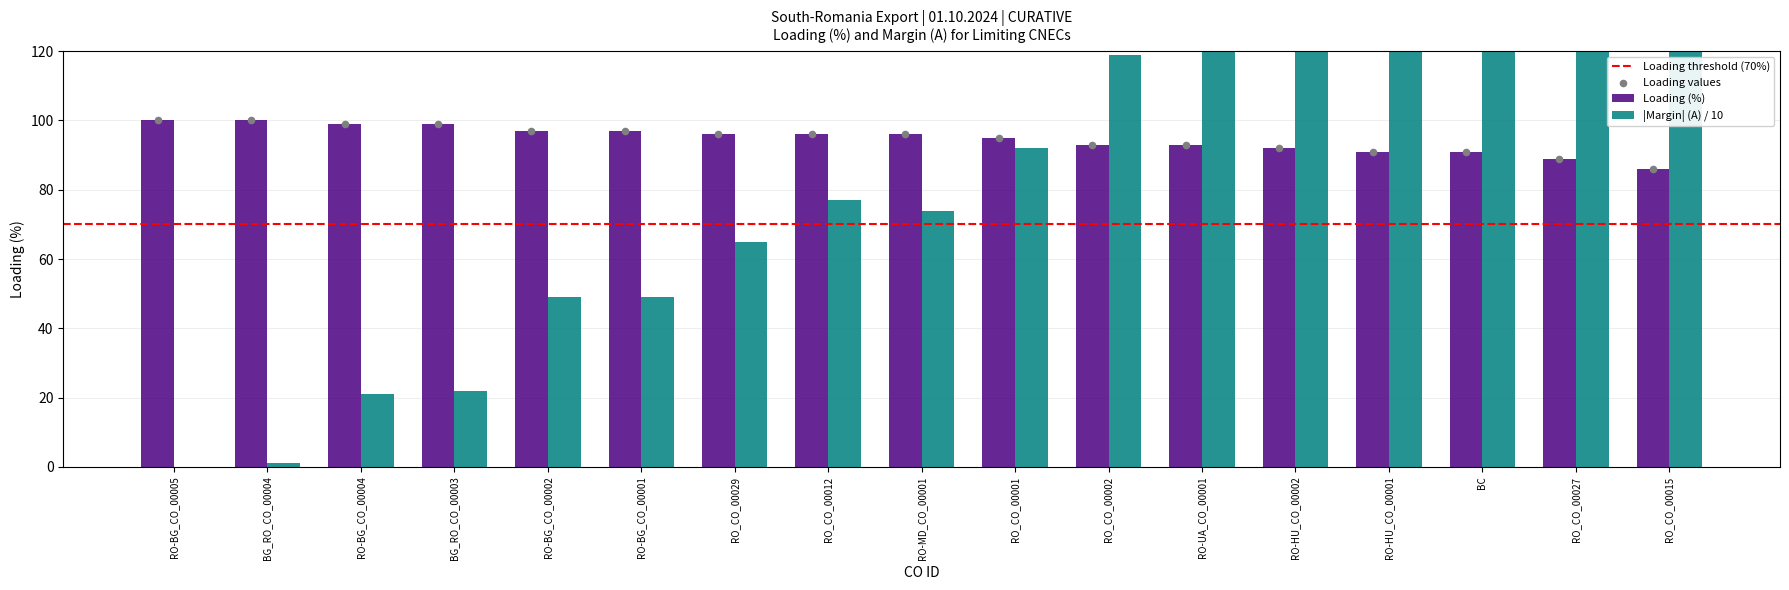

At how many categories does at least one series exceed 184?

2